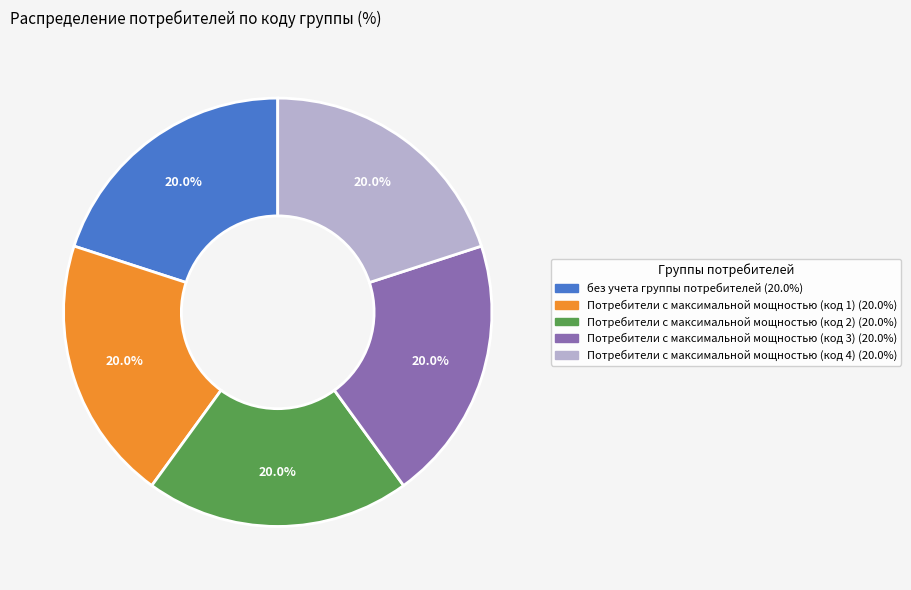

How many slices are in this pie chart?

5